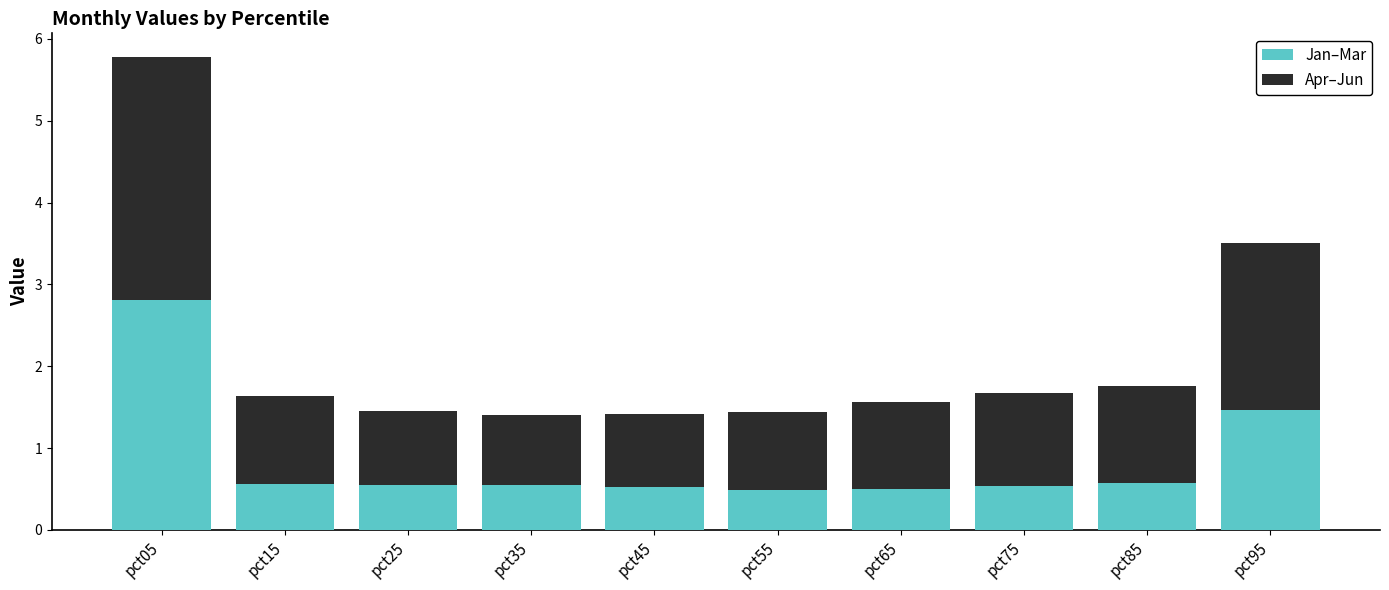

The Jan–Mar series shows 0.3 at pct35. True or false?

False